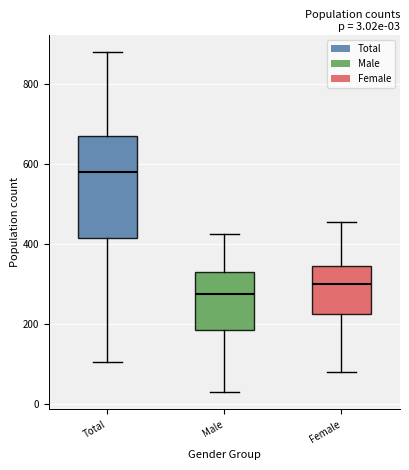

Which box has the highest median line?

Total